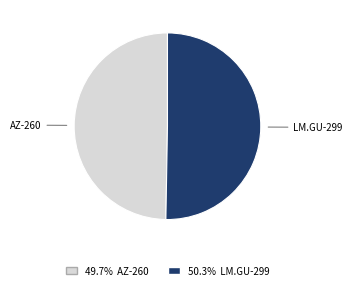

Is there a majority slice in this chart?

Yes